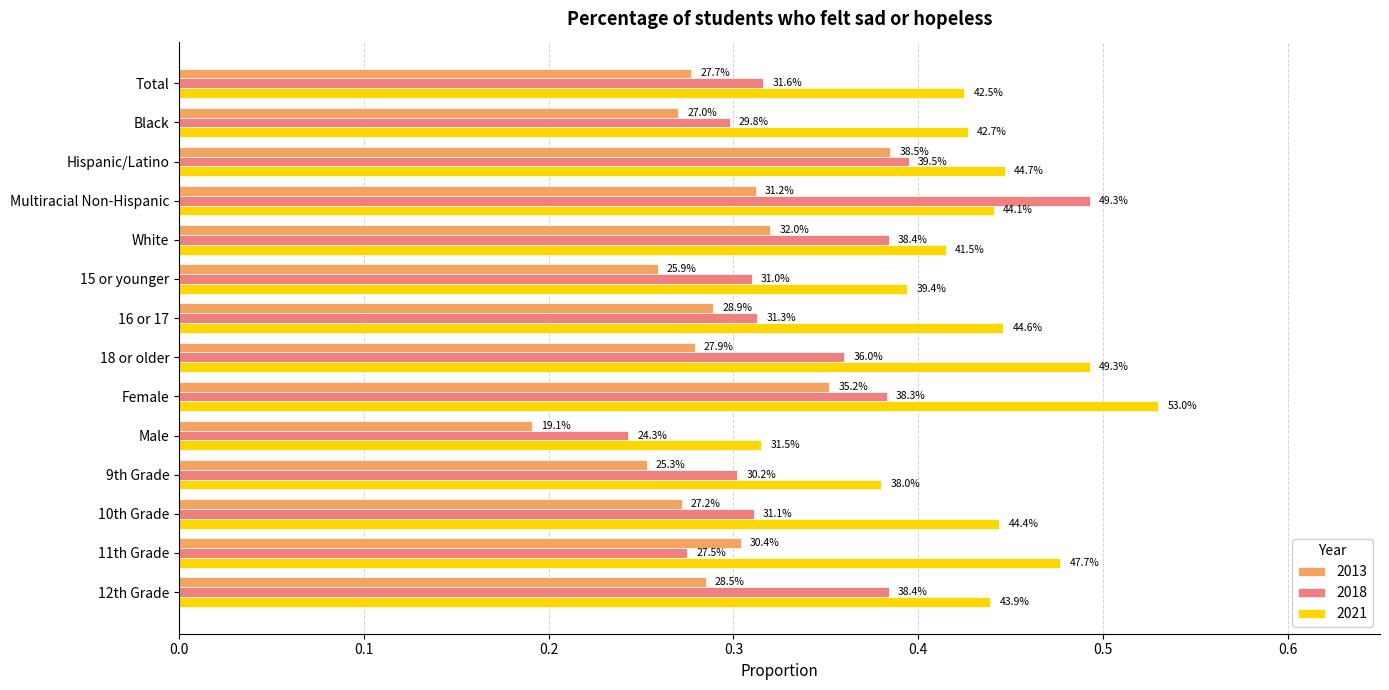

What is the label of the 3rd bar from the right?

10th Grade